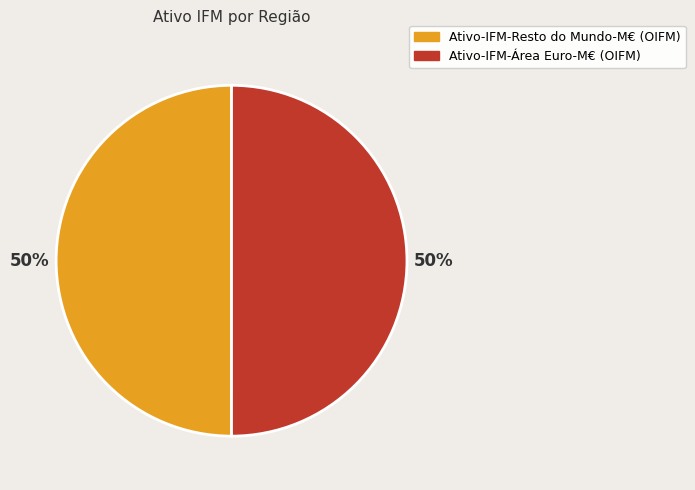

What percentage is the Ativo-IFM-Resto do Mundo-M€ (OIFM) slice, to the nearest percent?

50%